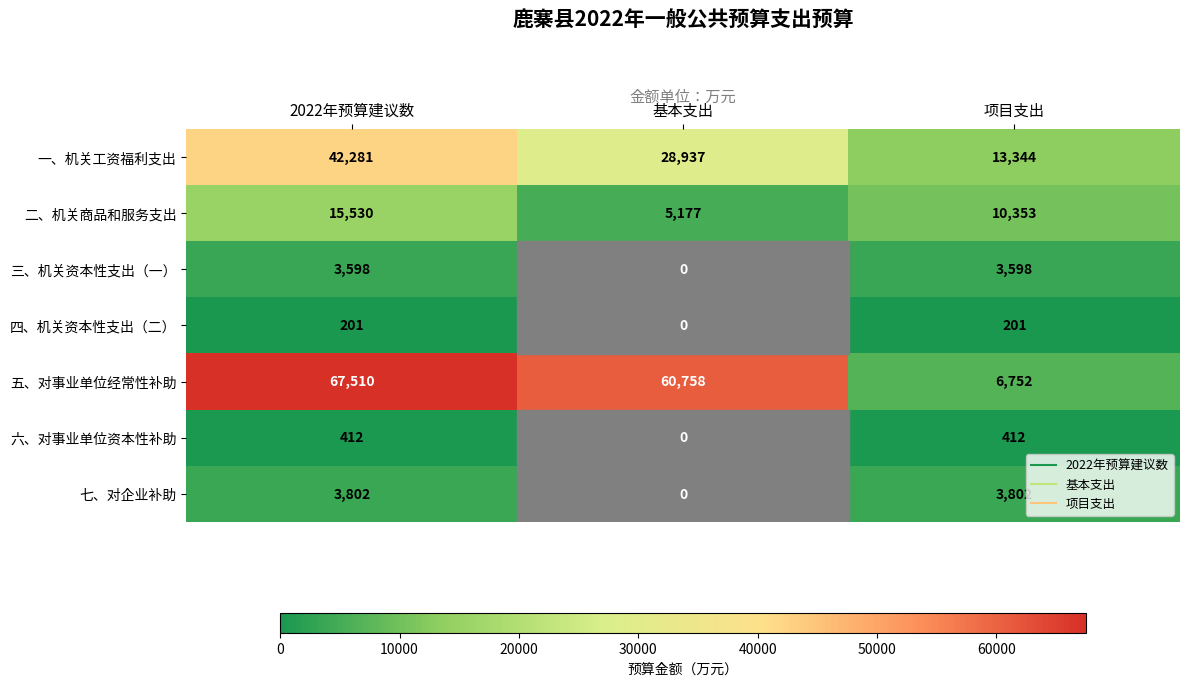

At which category does the chart reach its minimum across all series?

基本支出